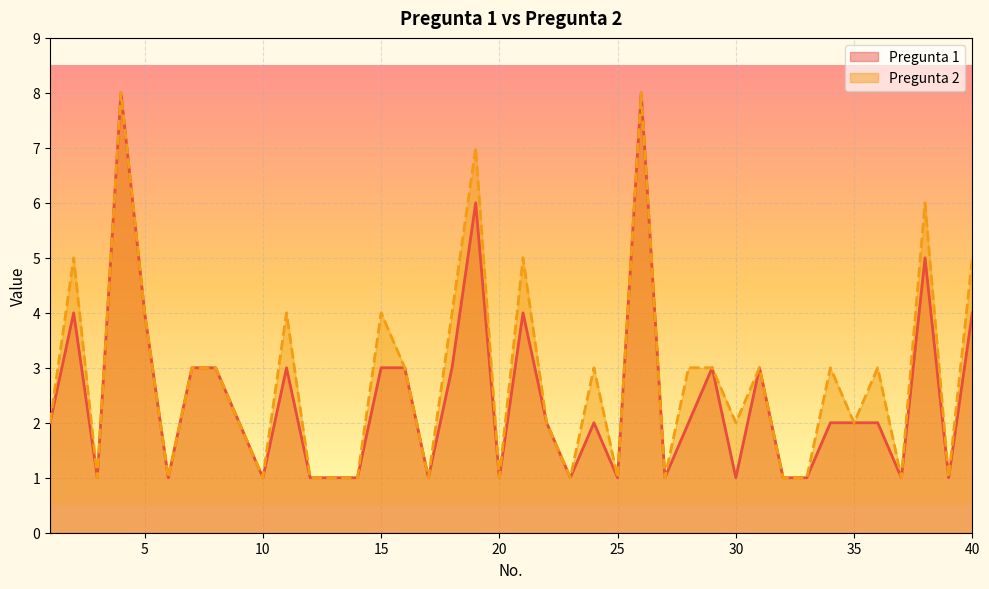

What is the sum of all Pregunta 1 values?

99